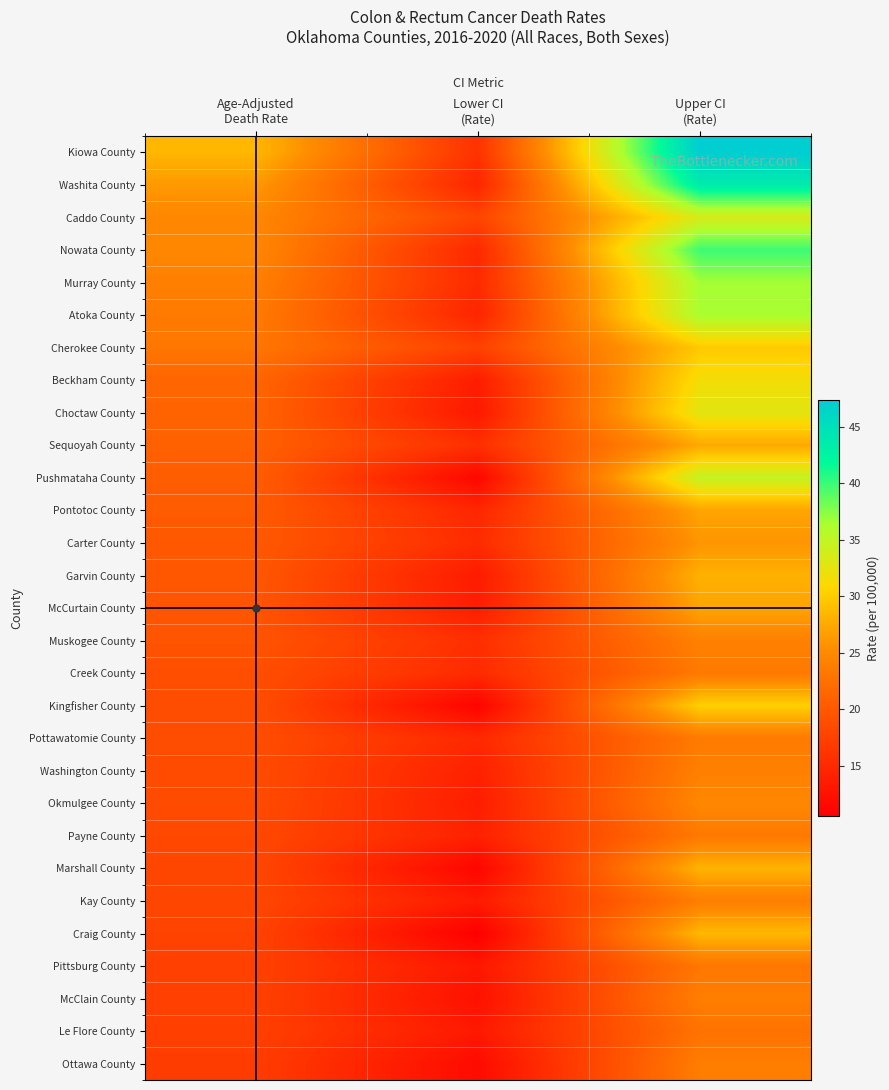

What is the total value across all series at Age-Adjusted
Death Rate?

593.0